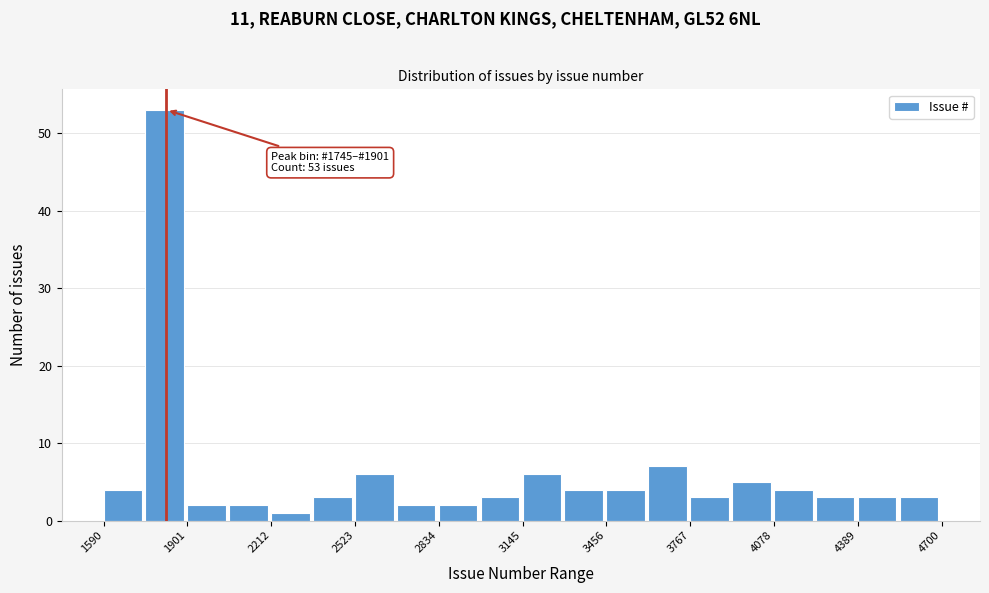

Read against the x-axis, roughly where is the centre of the tallest bar?

1800